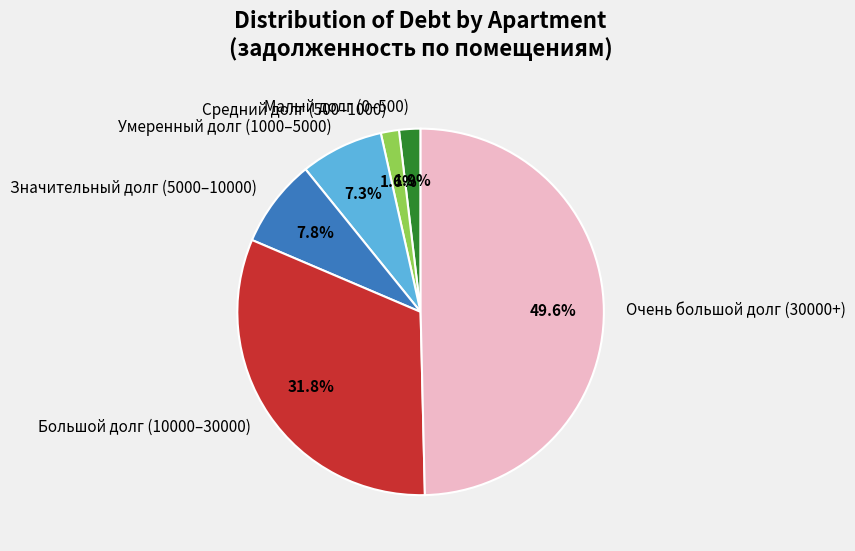

Is Большой долг (10000–30000) the majority of the pie?

No